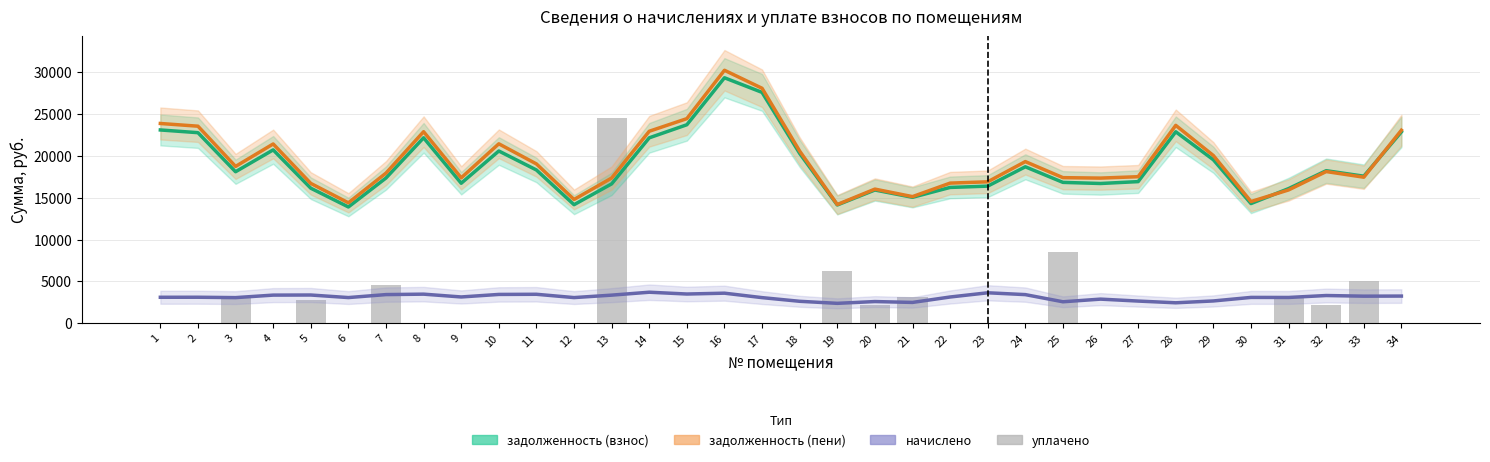

Rank the categories by задолженность (пени) value from highest to lowest.

16, 17, 15, 1, 28, 2, 34, 14, 8, 10, 4, 18, 29, 24, 11, 3, 32, 7, 27, 33, 25, 9, 13, 26, 23, 22, 5, 20, 31, 21, 12, 30, 6, 19